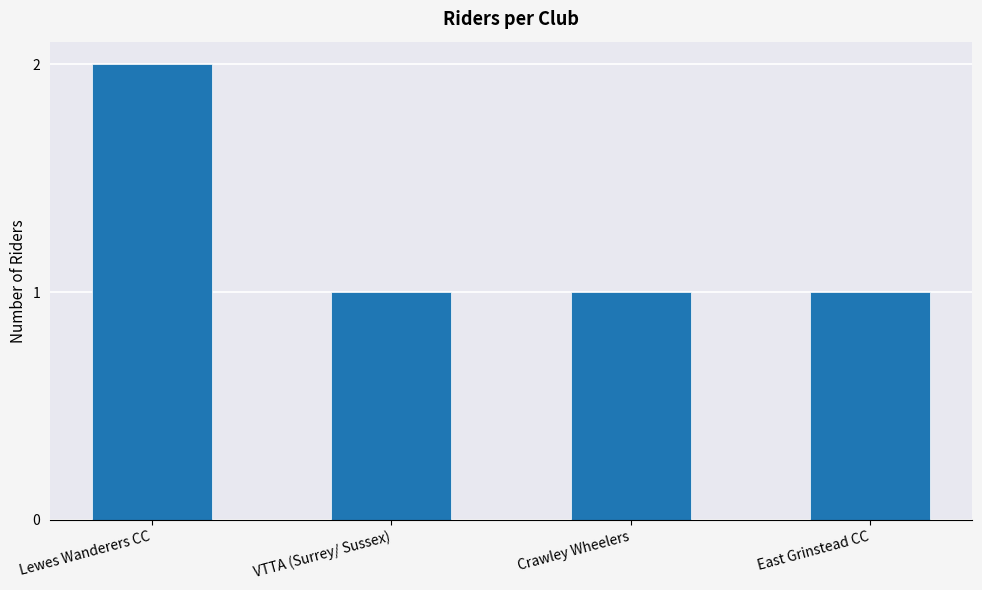

What is the maximum value shown in the chart?

2